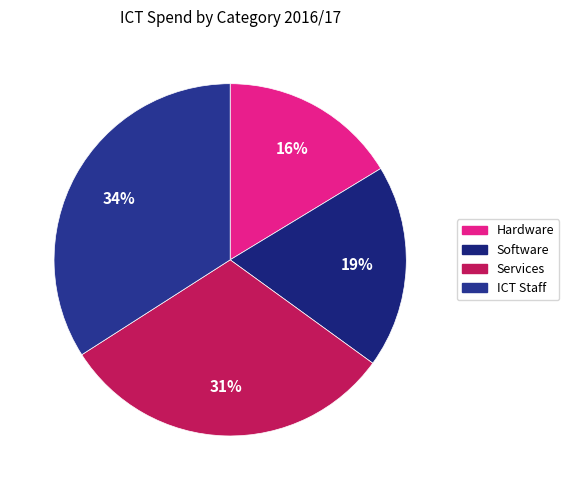

To the nearest percent, what is the difference between the ICT Staff and Hardware slice percentages?

18%